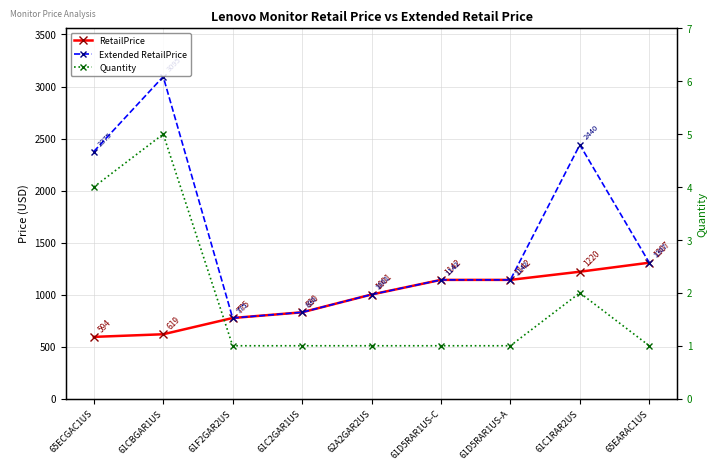

How many data points does each series have?

9